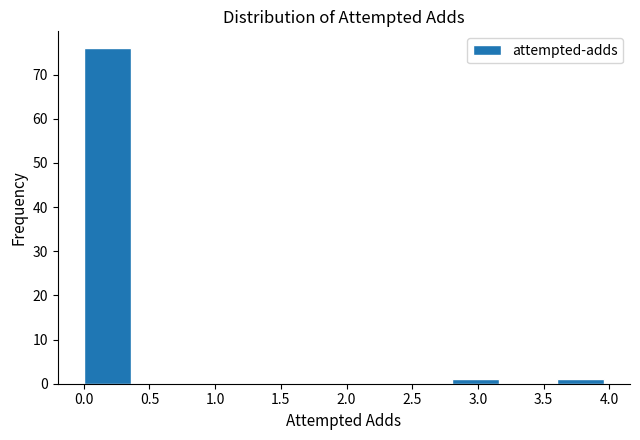

What is the height of the bar covering 0.0 to 0.4 on the x-axis? The values are not printed on the chart, so give them approximately, as read against the axis.

76